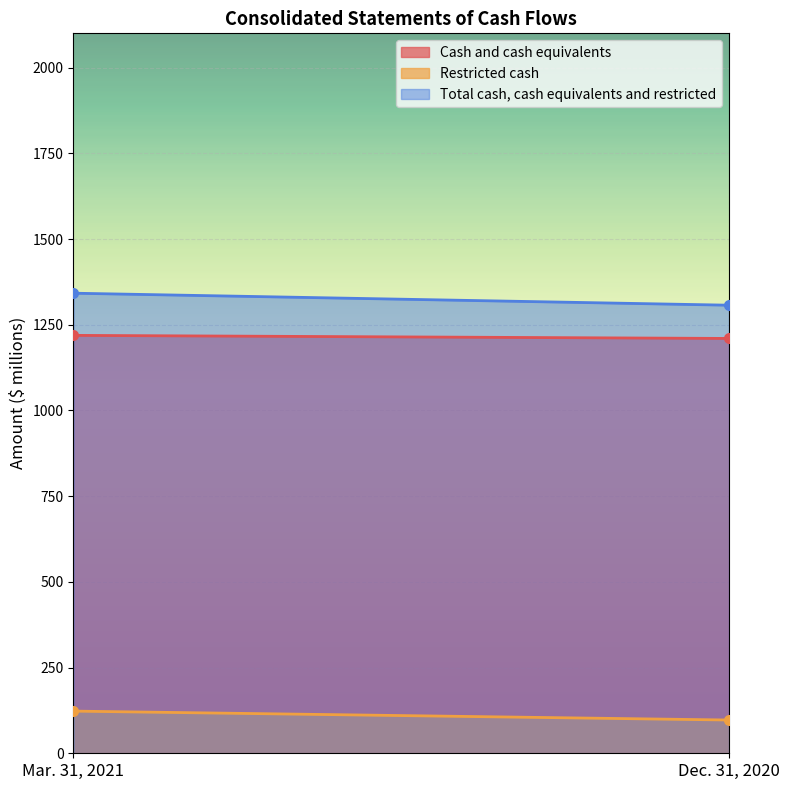

What is the label of the 1st point from the left?

Mar. 31, 2021